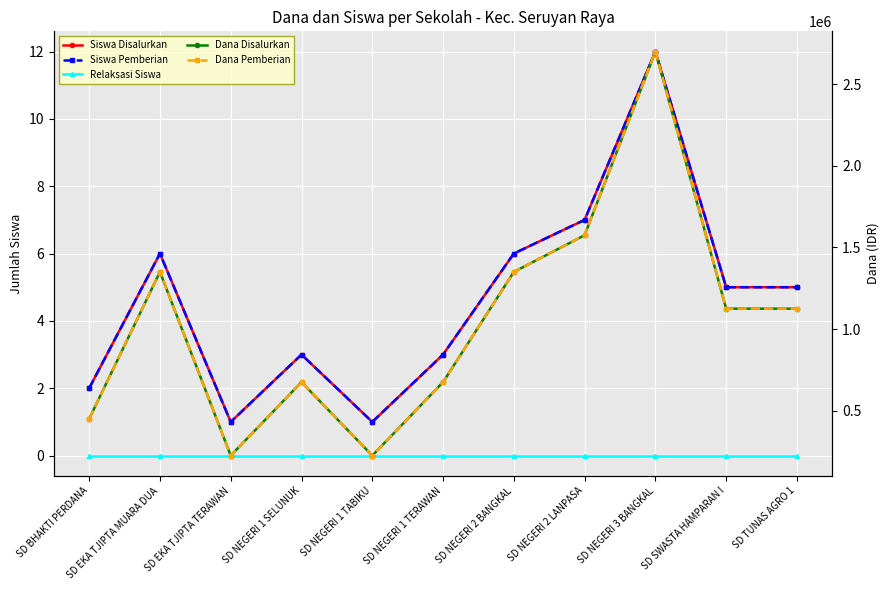

Where is the first local minimum for Siswa Pemberian?

SD EKA TJIPTA TERAWAN